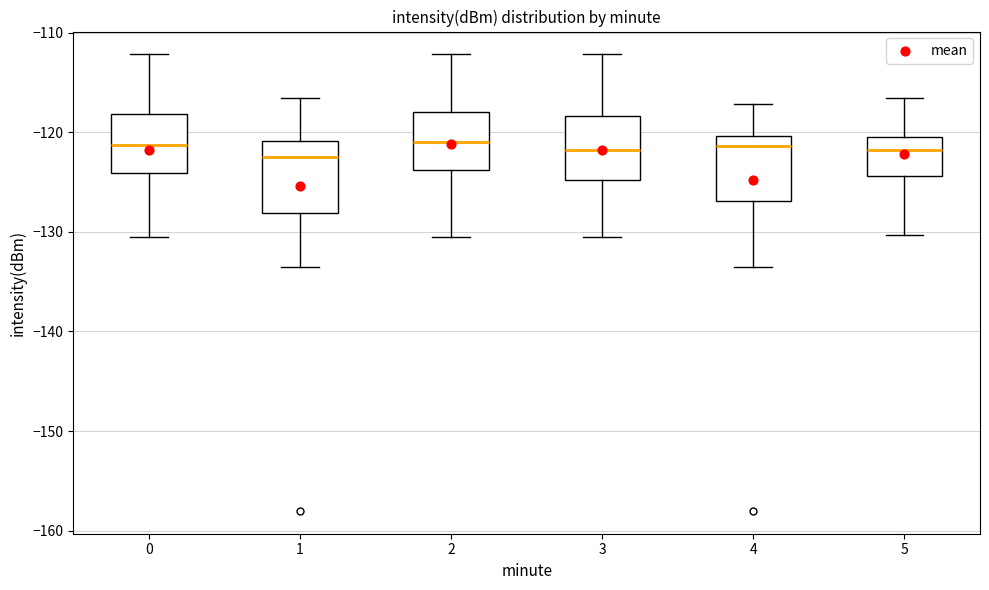

Where is the upper edge of the box at x = 5 on the y-axis? The values are not printed on the chart, so give them approximately, as read against the axis.

-120